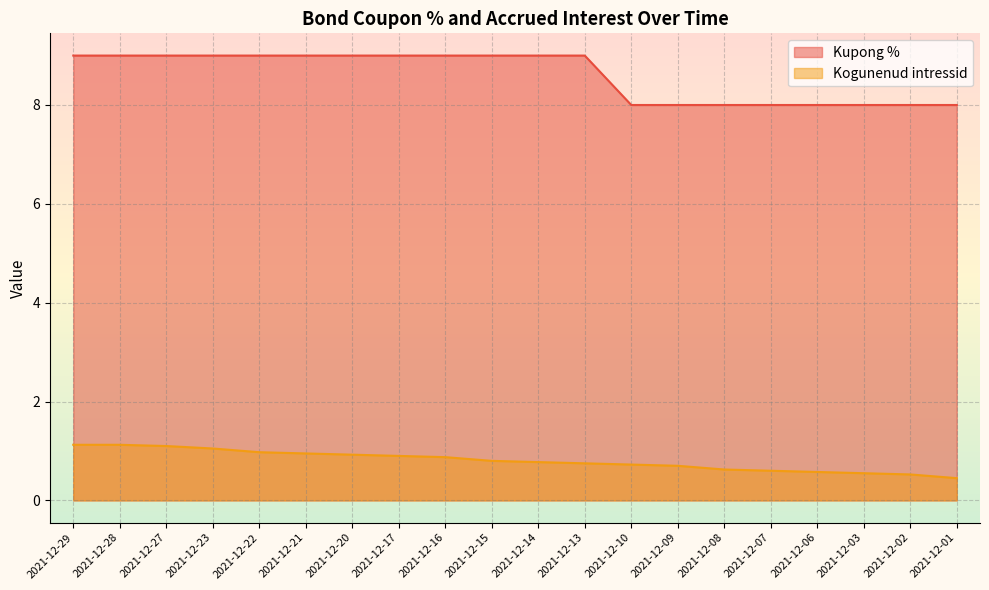

What is the difference between the maximum and minimum values in the Kupong % series?

1.0